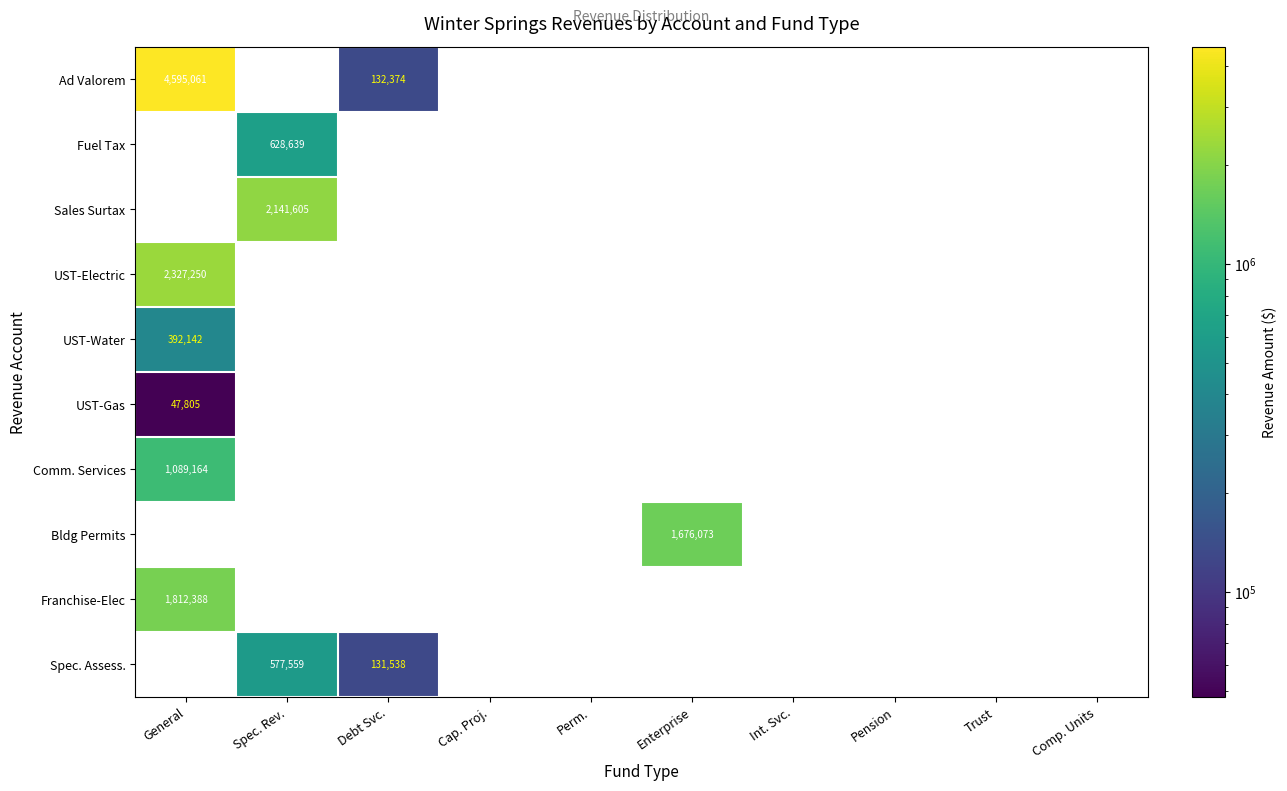

Is the value of Fuel Tax at Spec. Rev. greater than the value of UST-Water at General?

Yes